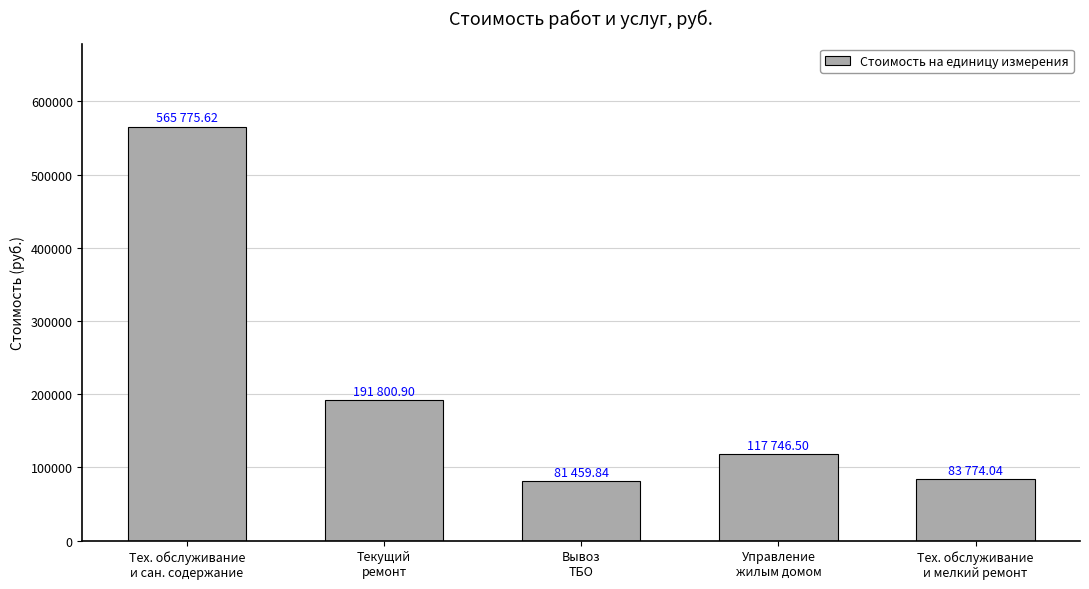

What is the difference between the values at Тех. обслуживание
и мелкий ремонт and Текущий
ремонт?

108026.9